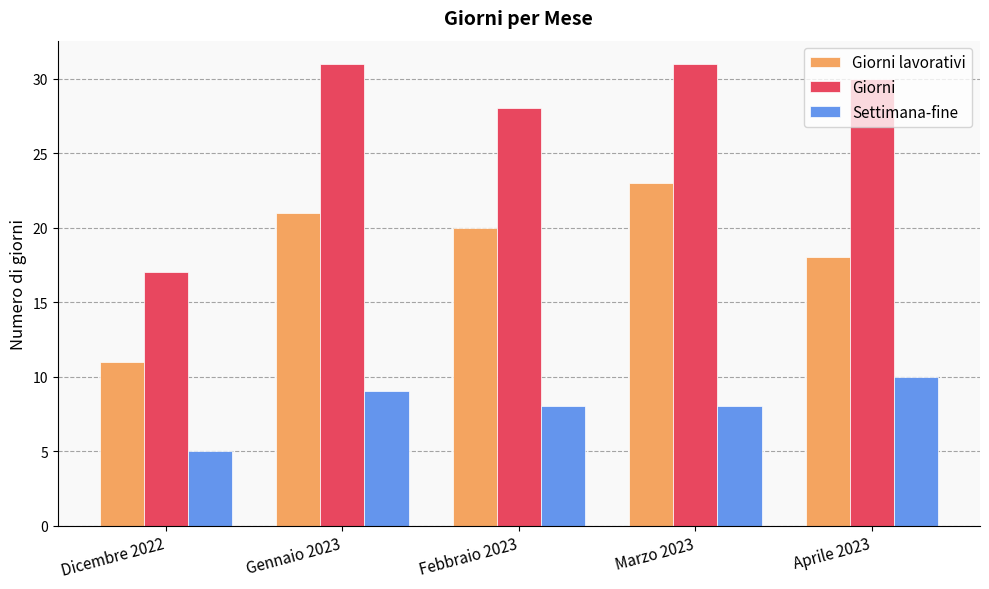

How many distinct data groups are displayed?

3